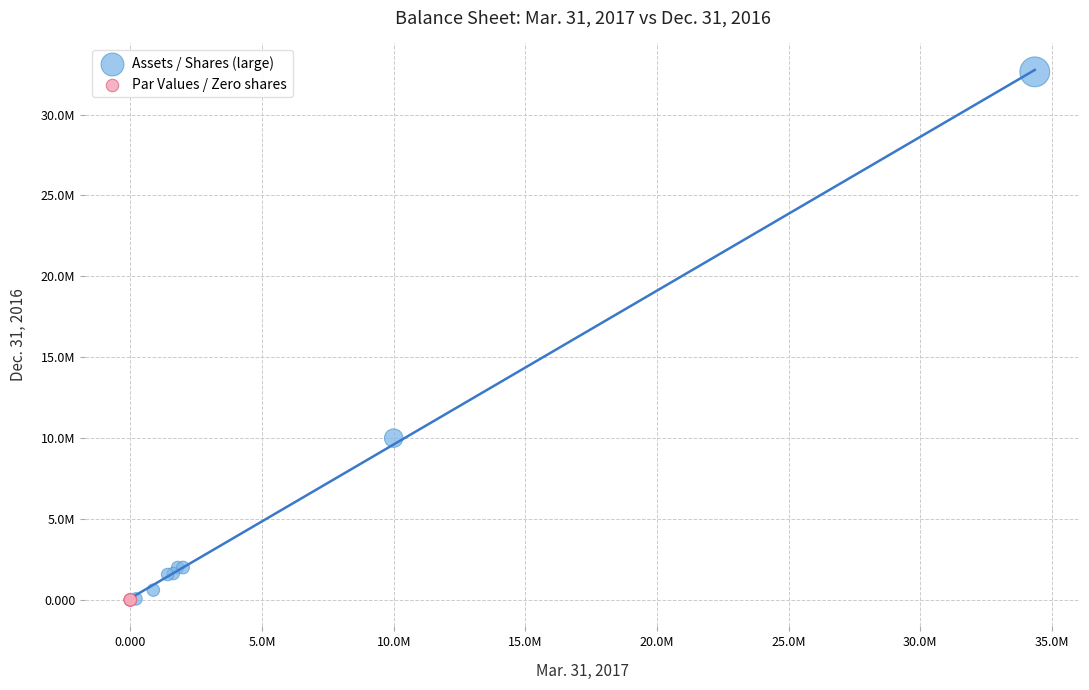

What are all the series names shown in the legend?

Assets / Shares (large), Par Values / Zero shares